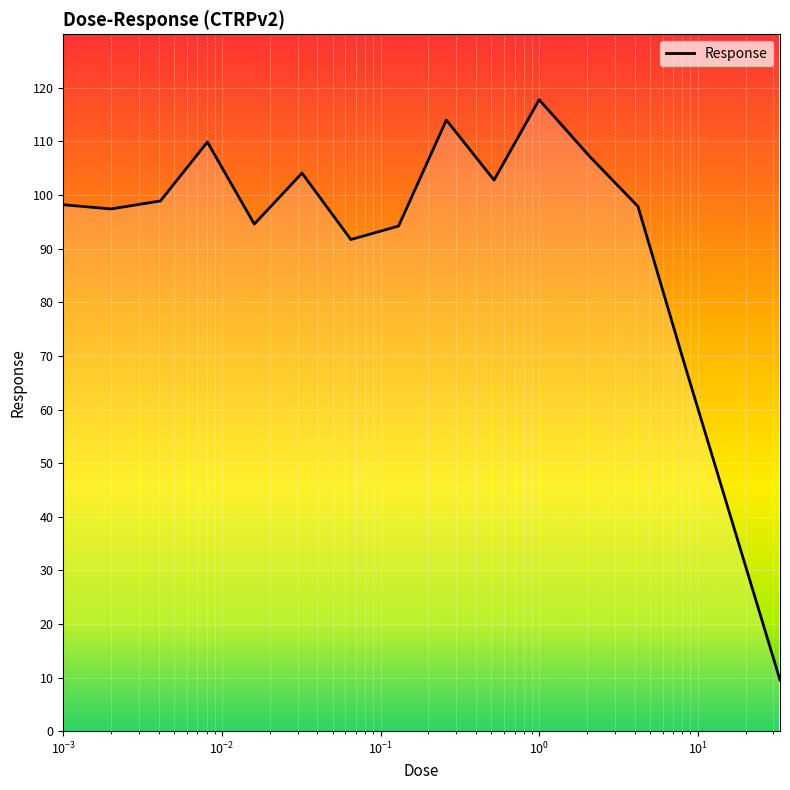

What is the difference between the maximum and minimum values?

108.3